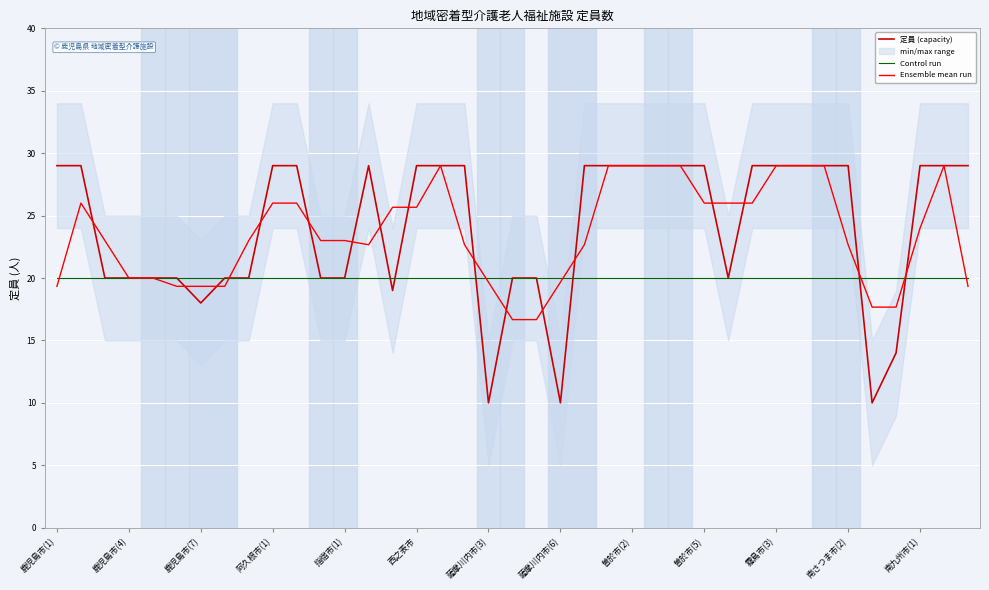

What is the sum of the 定員 (capacity) values at 南九州市(1) and 指宿市(1)?

49.0